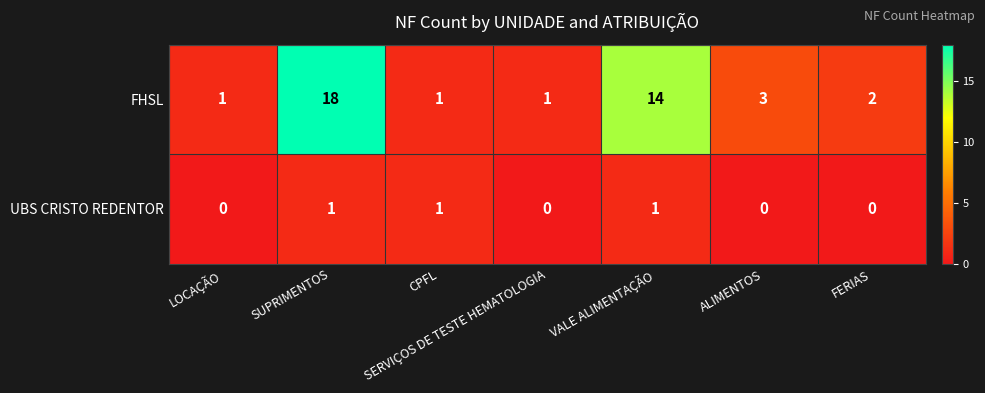

The value of UBS CRISTO REDENTOR at SUPRIMENTOS is 1. True or false?

True